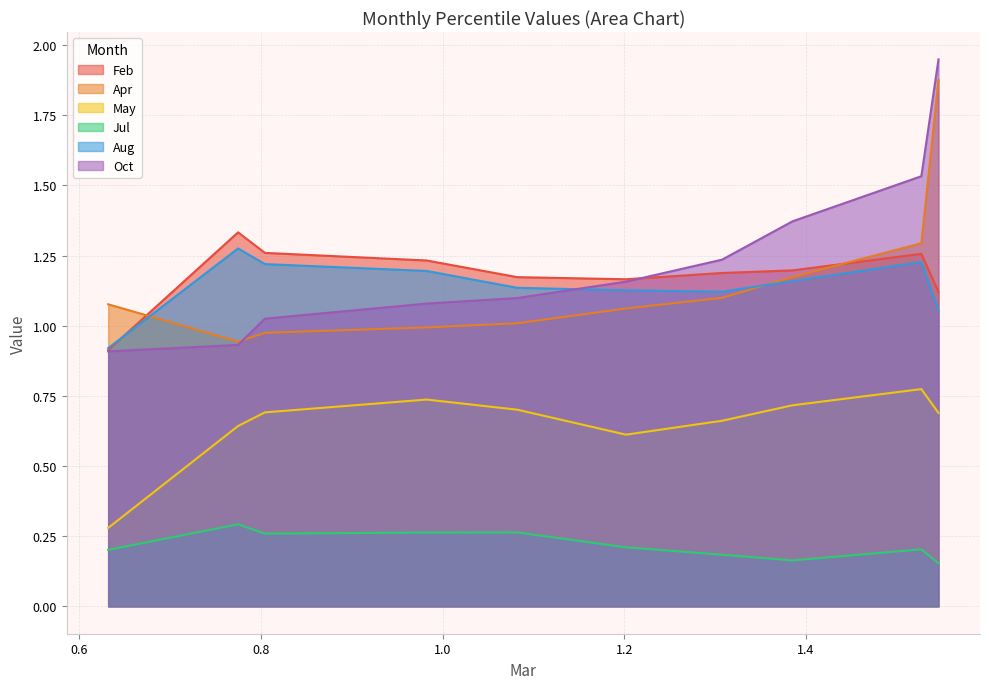

How many data points in Oct are above 1?

8